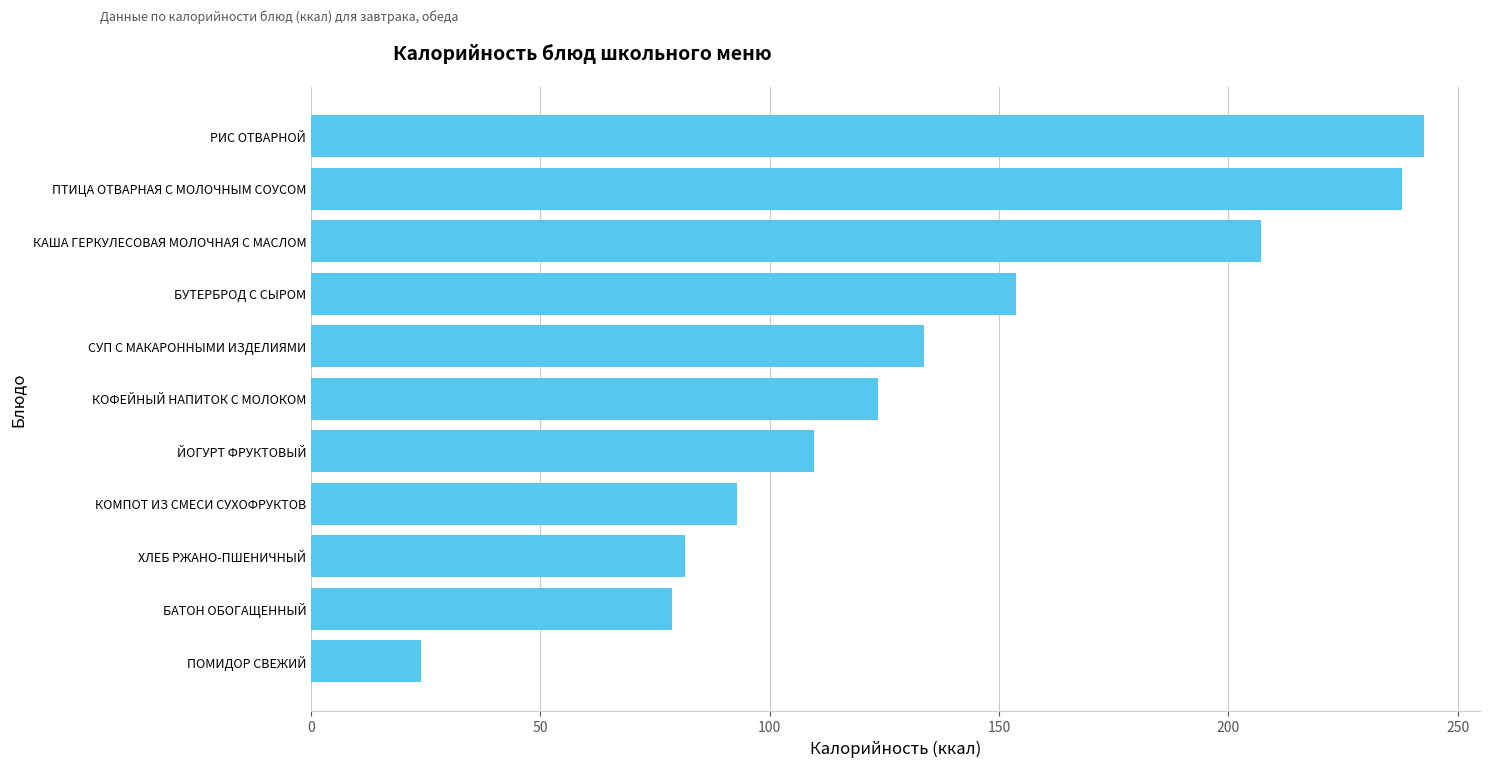

Reading bottom to top, list all the values displayed in this chart.

ПОМИДОР СВЕЖИЙ=24.0	БАТОН ОБОГАЩЕННЫЙ=78.6	ХЛЕБ РЖАНО-ПШЕНИЧНЫЙ=81.6	КОМПОТ ИЗ СМЕСИ СУХОФРУКТОВ=92.9	ЙОГУРТ ФРУКТОВЫЙ=109.7	КОФЕЙНЫЙ НАПИТОК С МОЛОКОМ=123.5	СУП С МАКАРОННЫМИ ИЗДЕЛИЯМИ=133.7	БУТЕРБРОД С СЫРОМ=153.6	КАША ГЕРКУЛЕСОВАЯ МОЛОЧНАЯ С МАСЛОМ=207.1	ПТИЦА ОТВАРНАЯ С МОЛОЧНЫМ СОУСОМ=237.8	РИС ОТВАРНОЙ=242.7